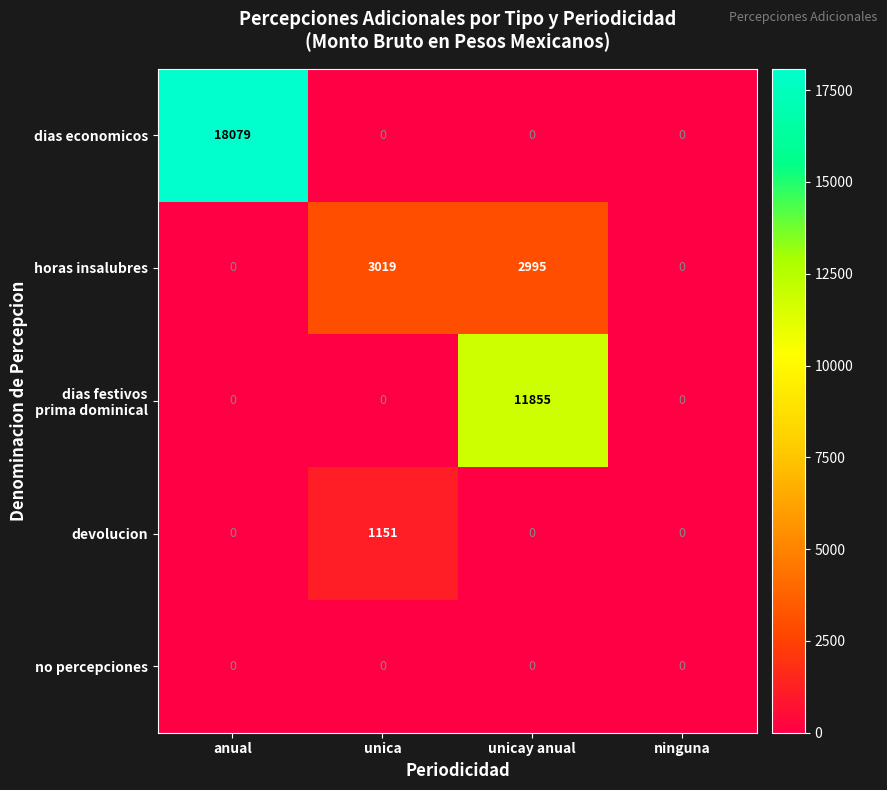

Which series changed the most between anual and unicay anual?

dias economicos